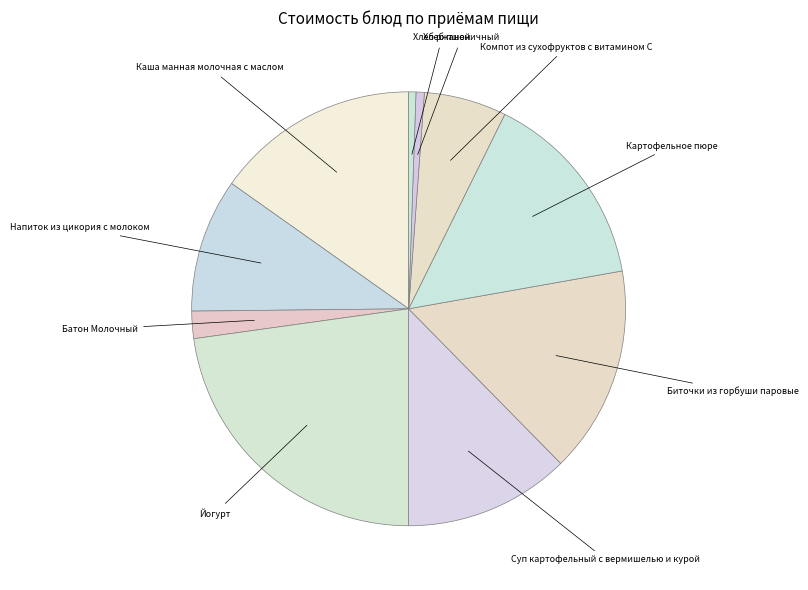

Do Йогурт and Биточки из горбуши паровые together represent more than half of the pie?

No